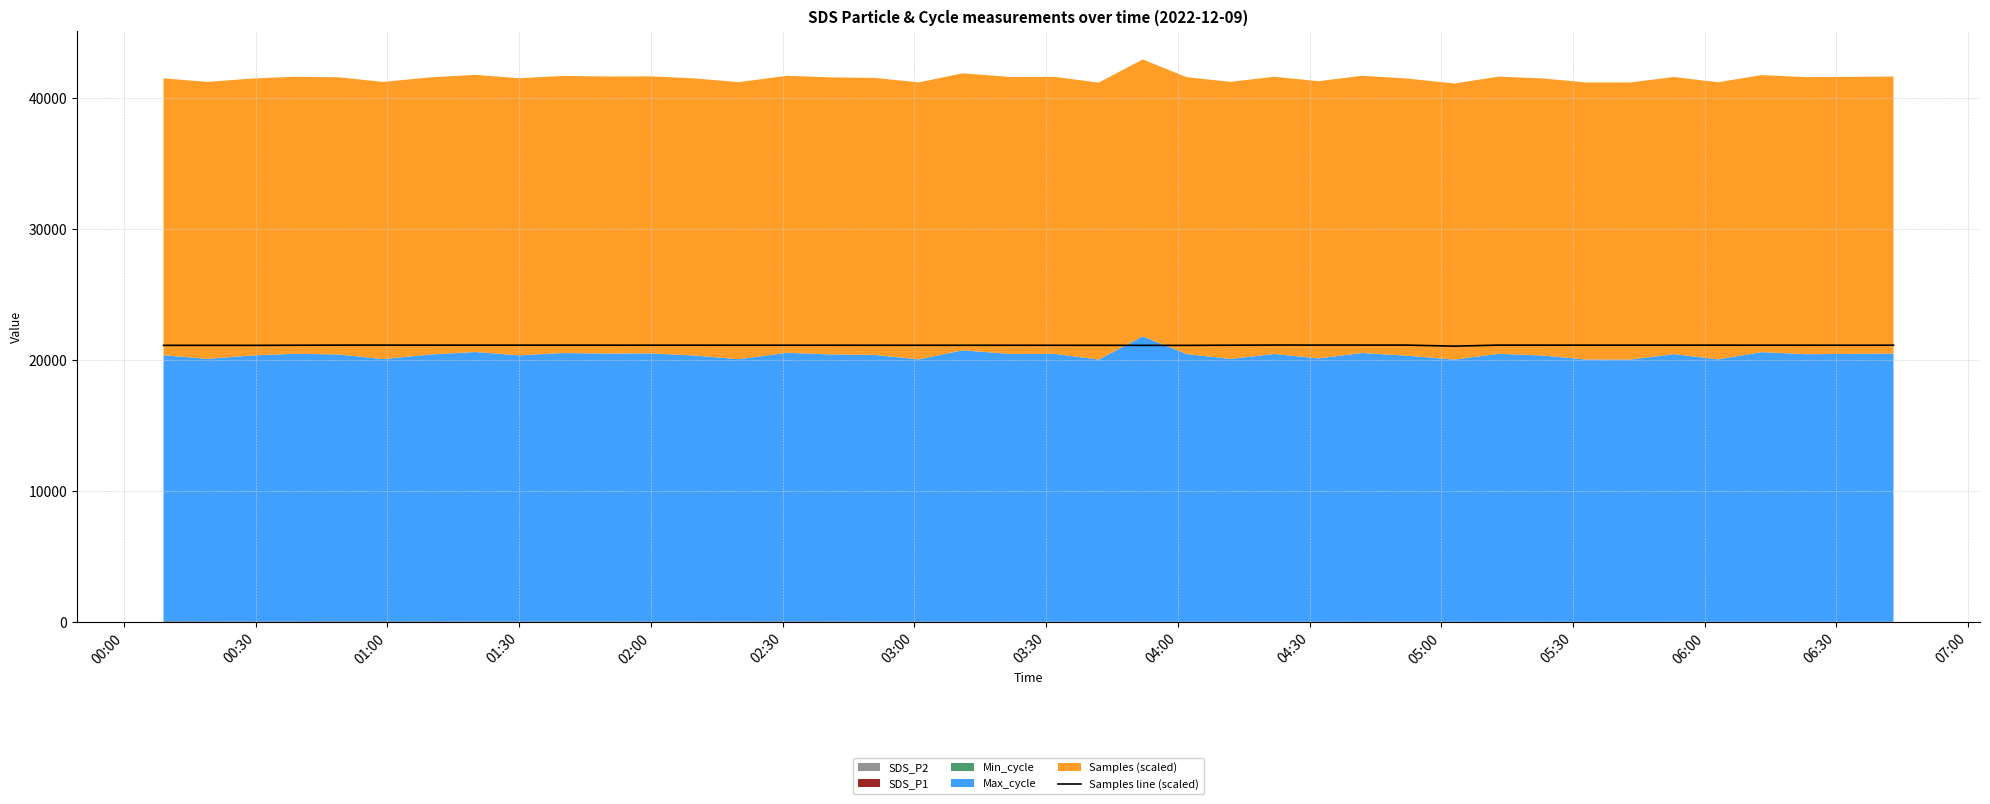

What is the lowest value of the Samples line (scaled) series?

21079.2